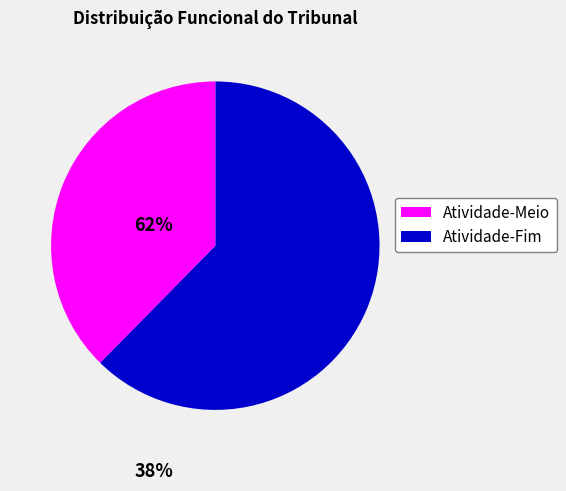

How many slices are in this pie chart?

2